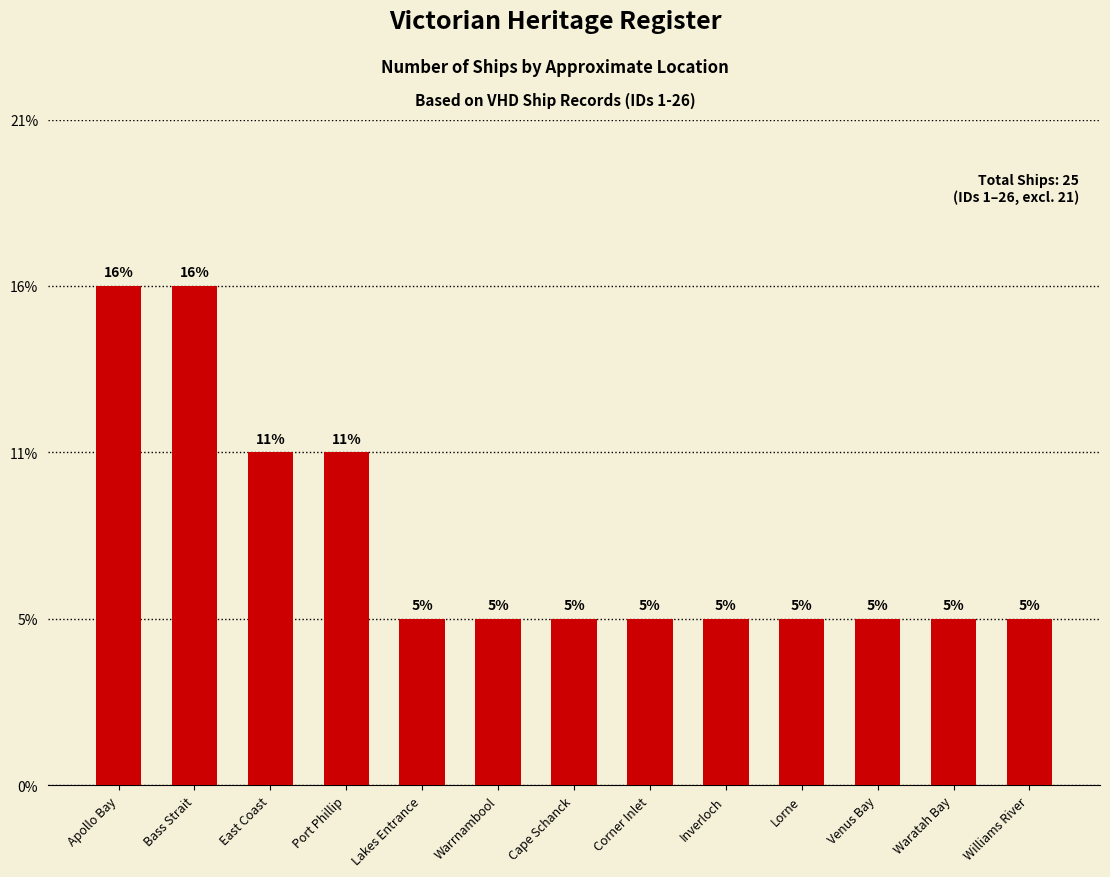

Are the bars horizontal?

No